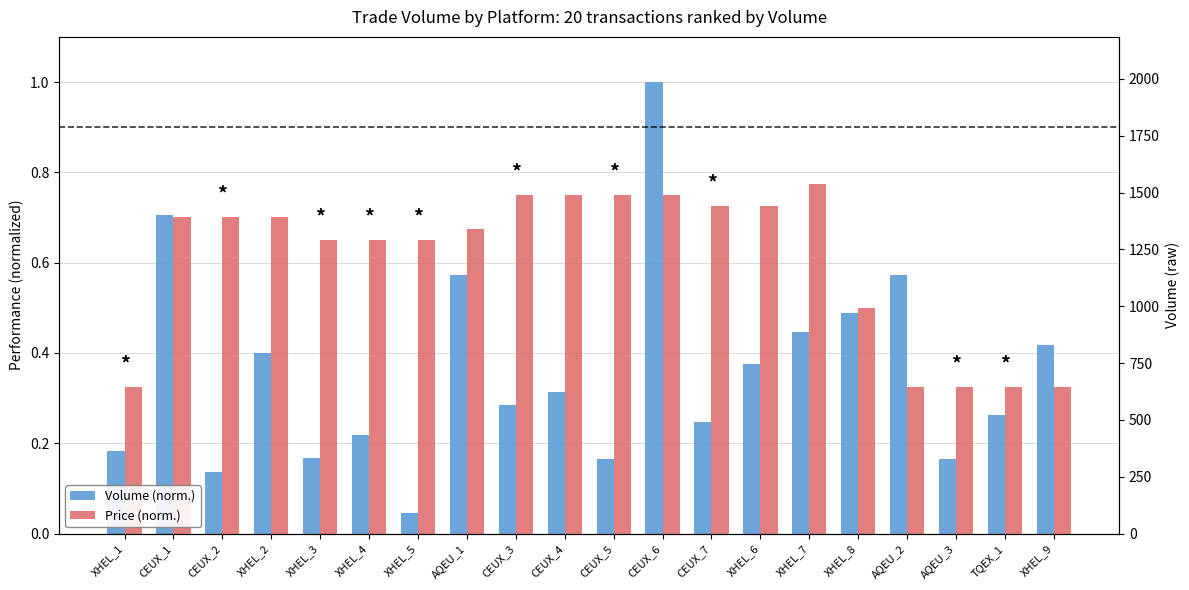

The Volume (norm.) series shows 0.4 at CEUX_3. True or false?

False